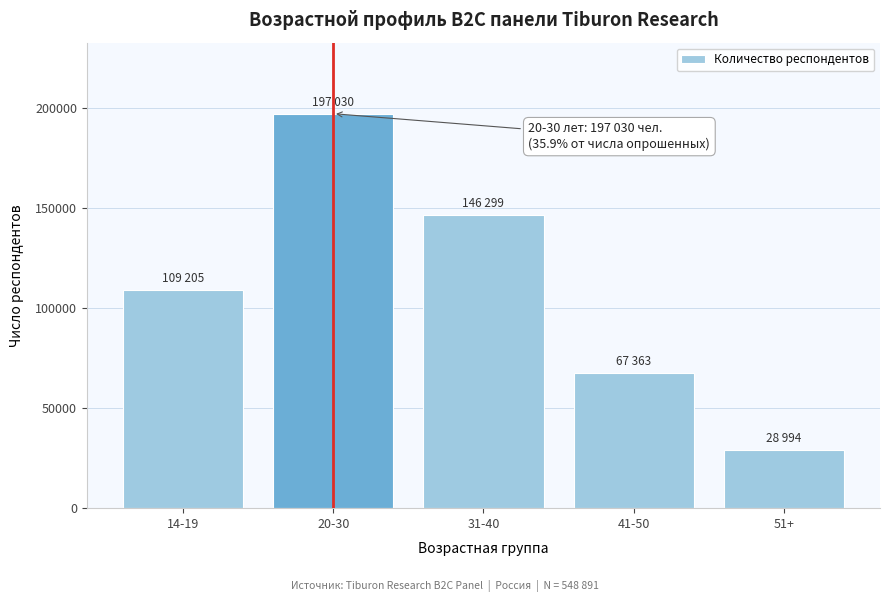

Reading left to right, list all the values displayed in this chart.

109205	197030	146299	67363	28994